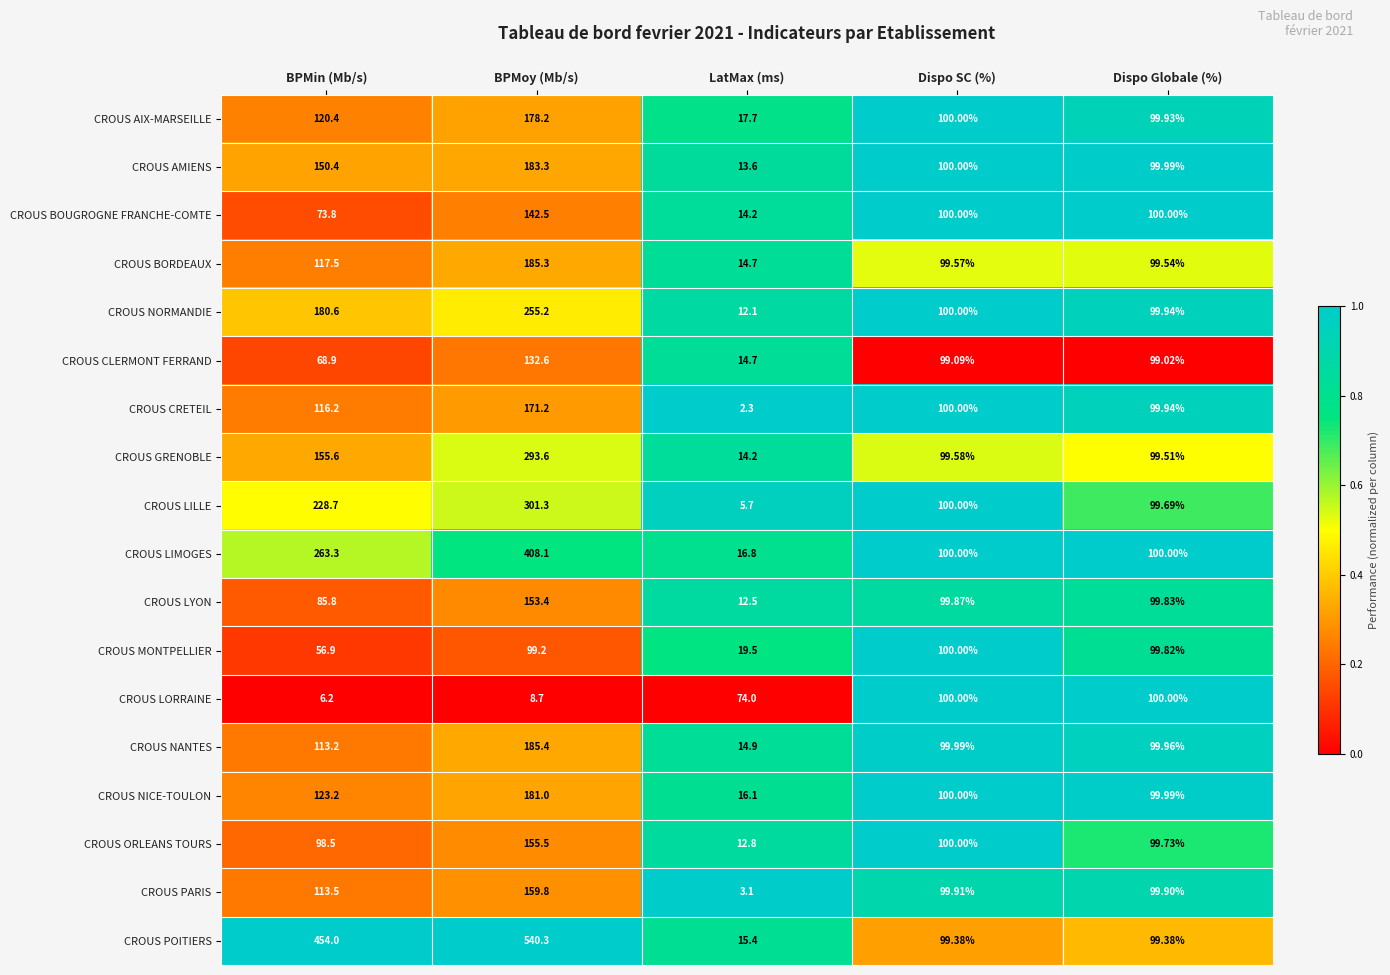

At which category does the chart reach its peak across all series?

BPMoy (Mb/s)